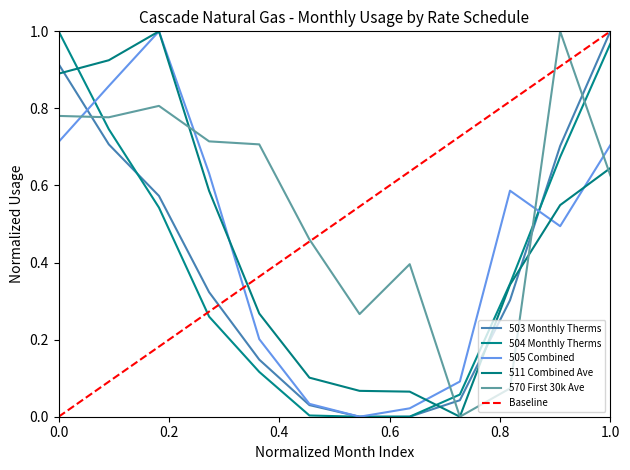

Which series changed the most between Mar and Sep?

511 Combined Ave